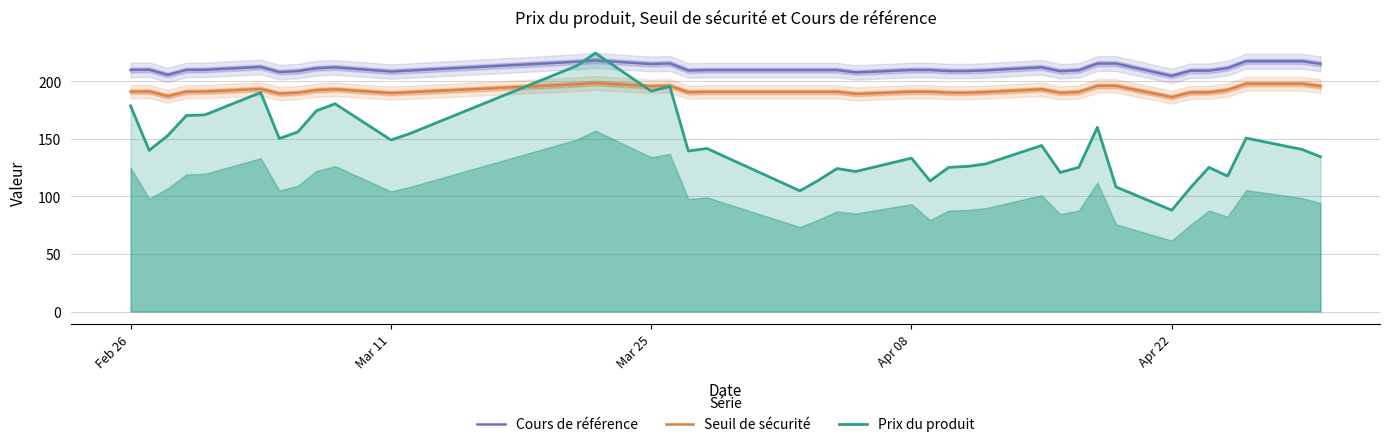

How many data points does each series have?

39